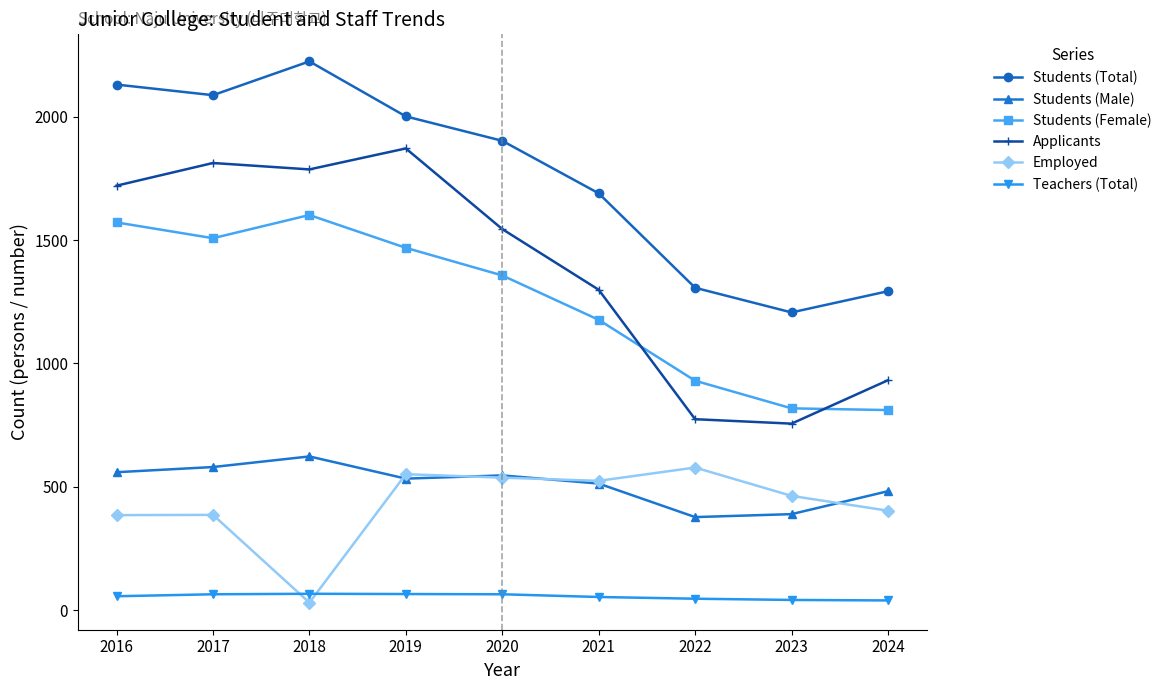

How many series are shown in this chart?

6